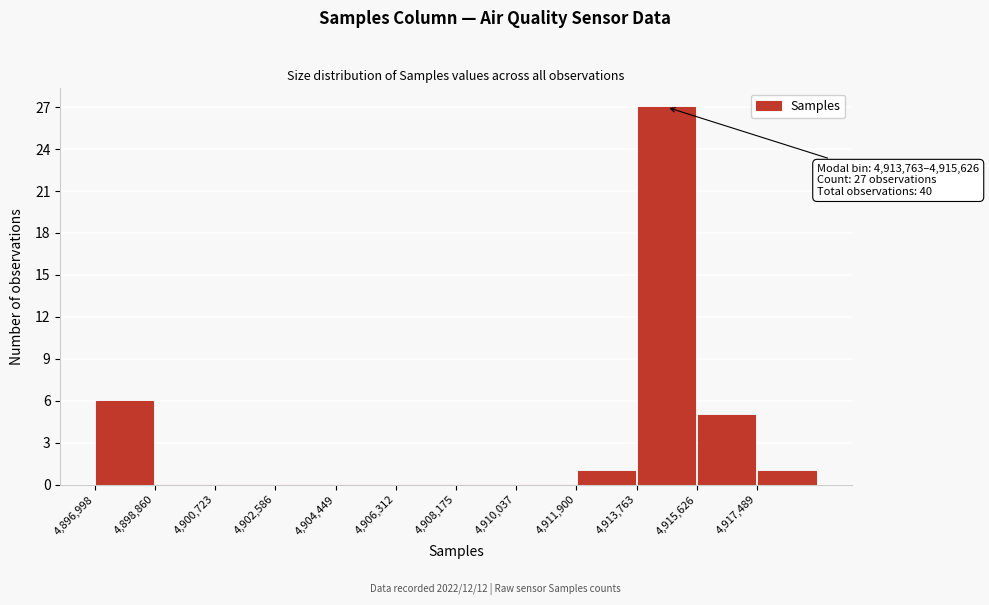

Over which range of the x-axis is the bar tallest?

4913800 to 4915600